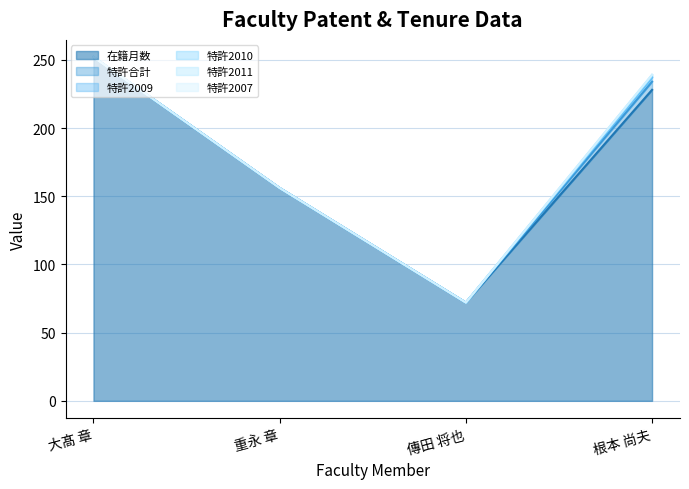

What is the label of the 4th point from the right?

大髙 章